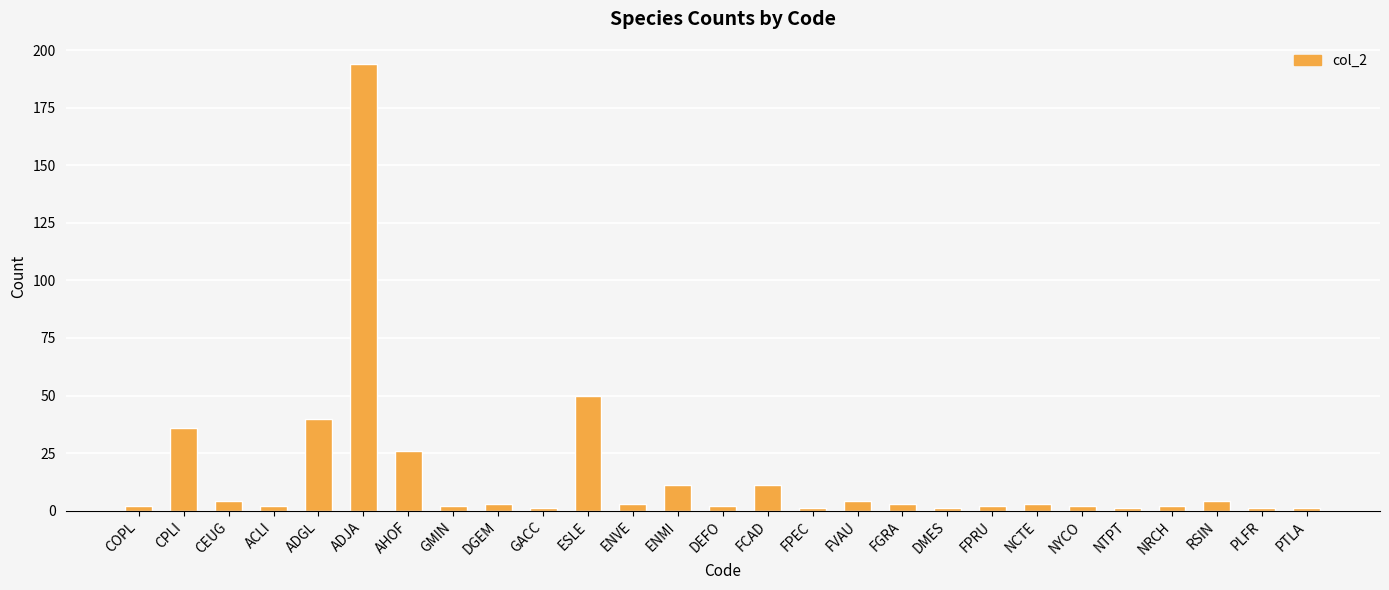

What is the label of the 25th bar from the left?

RSIN